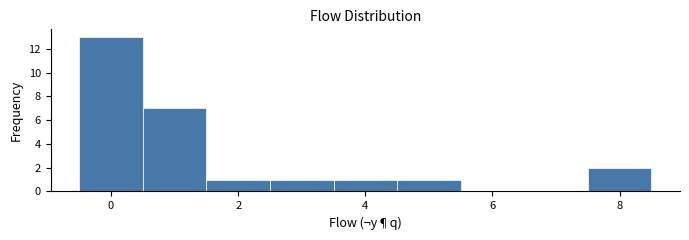

Which range on the x-axis has the tallest bar?

-0.5 to 0.5